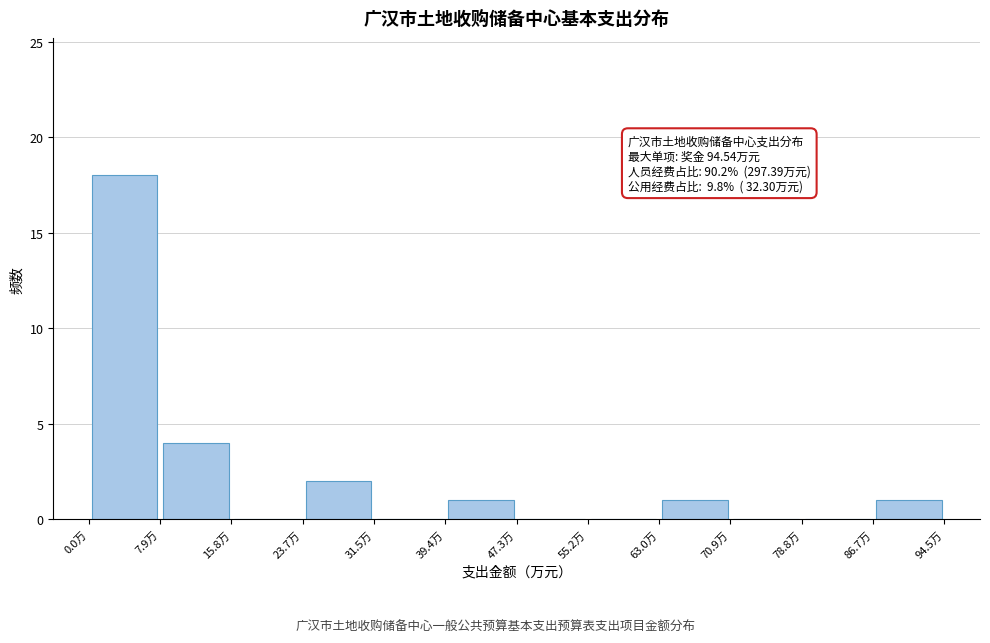

Over which range of the x-axis is the bar tallest?

0 to 8